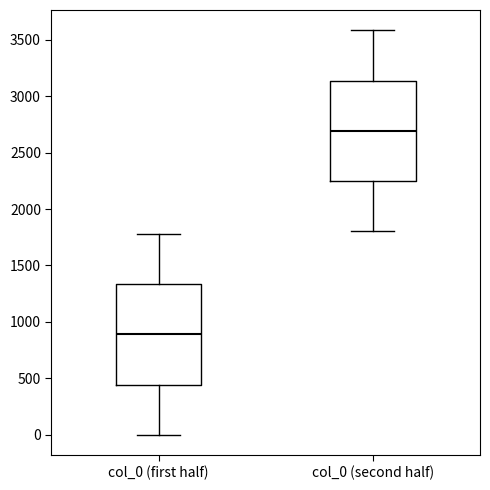

Where is the upper edge of the box for col_0 (first half) on the y-axis? The values are not printed on the chart, so give them approximately, as read against the axis.

1350